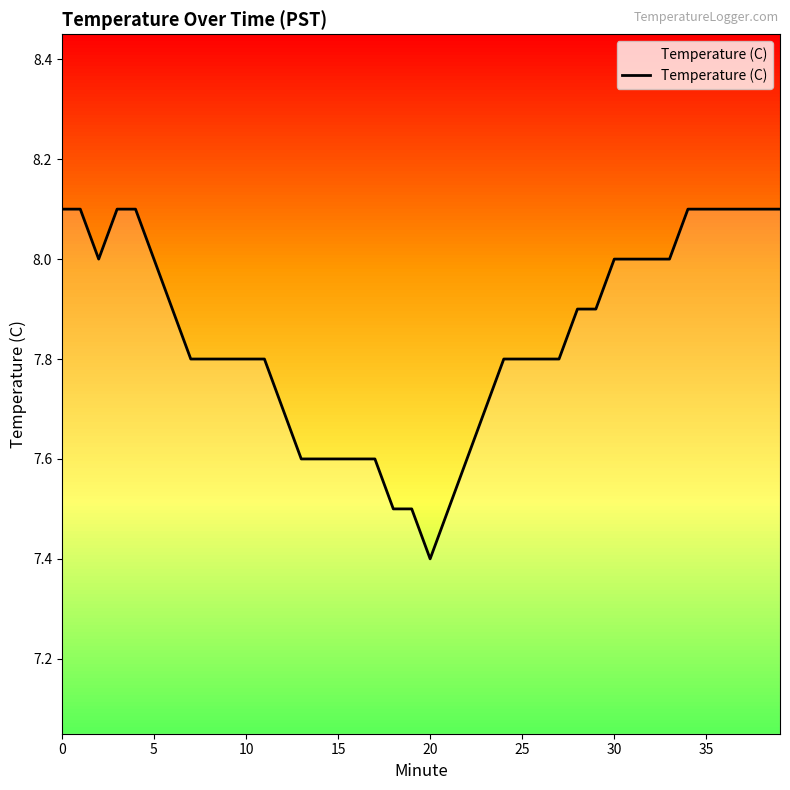

What is the difference between the maximum and minimum values?

0.7